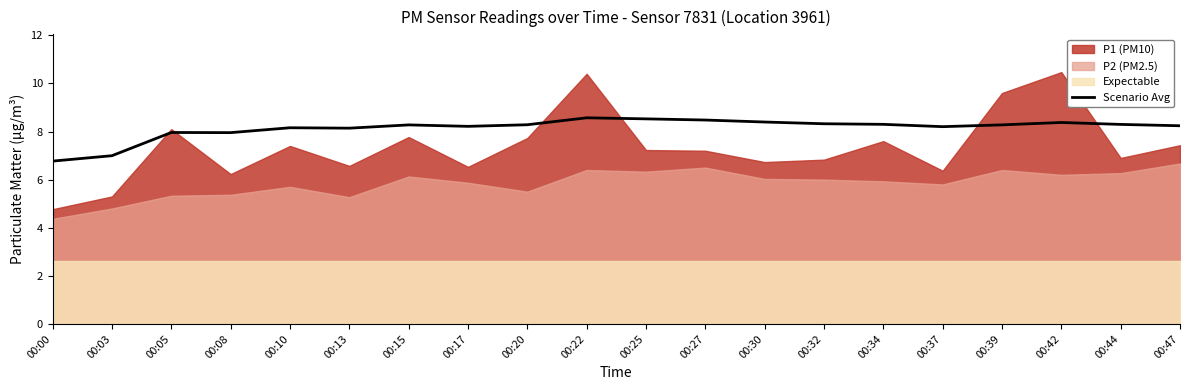

What is the lowest value of the Scenario Avg series?

6.8